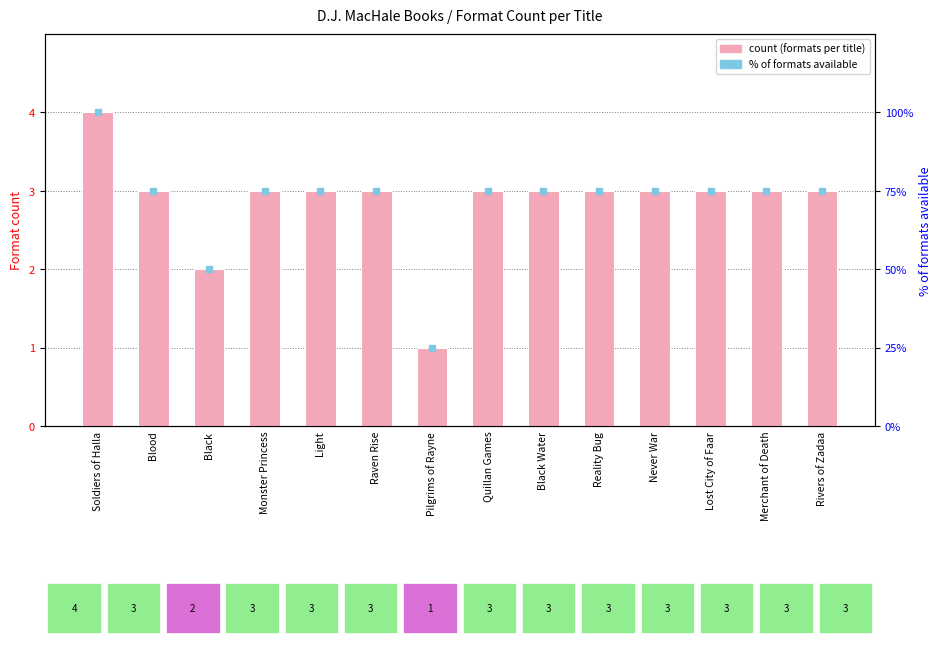

Reading right to left, list all the values displayed in this chart.

count: Rivers of Zadaa=3	Merchant of Death=3	Lost City of Faar=3	Never War=3	Reality Bug=3	Black Water=3	Quillan Games=3	Pilgrims of Rayne=1	Raven Rise=3	Light=3	Monster Princess=3	Black=2	Blood=3	Soldiers of Halla=4
% of formats available: Rivers of Zadaa=75	Merchant of Death=75	Lost City of Faar=75	Never War=75	Reality Bug=75	Black Water=75	Quillan Games=75	Pilgrims of Rayne=25	Raven Rise=75	Light=75	Monster Princess=75	Black=50	Blood=75	Soldiers of Halla=100